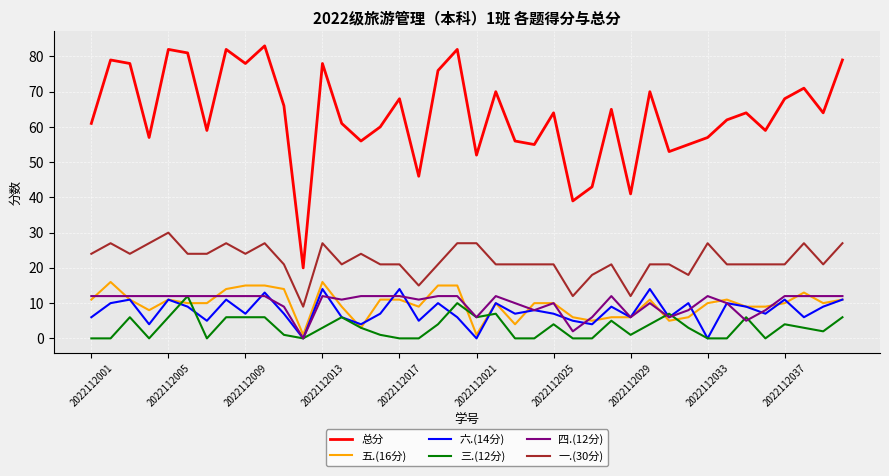

Which series has the largest total across all categories?

总分